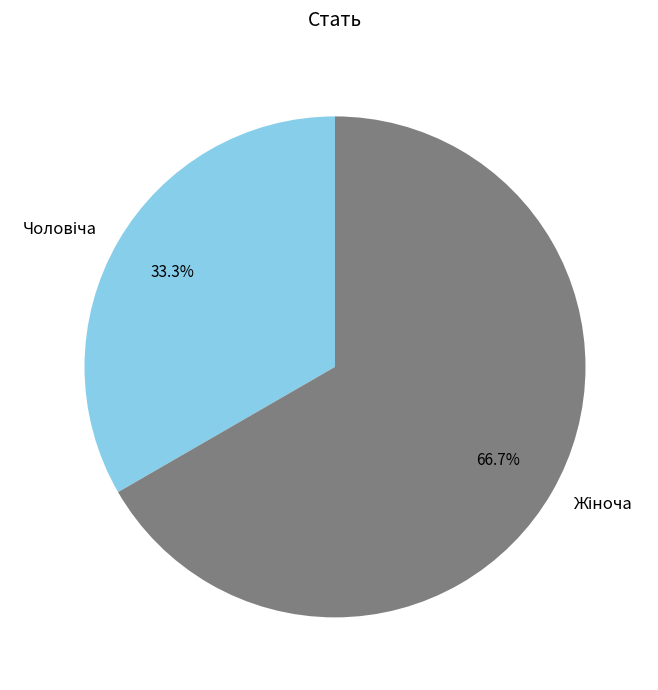

Is there a majority slice in this chart?

Yes